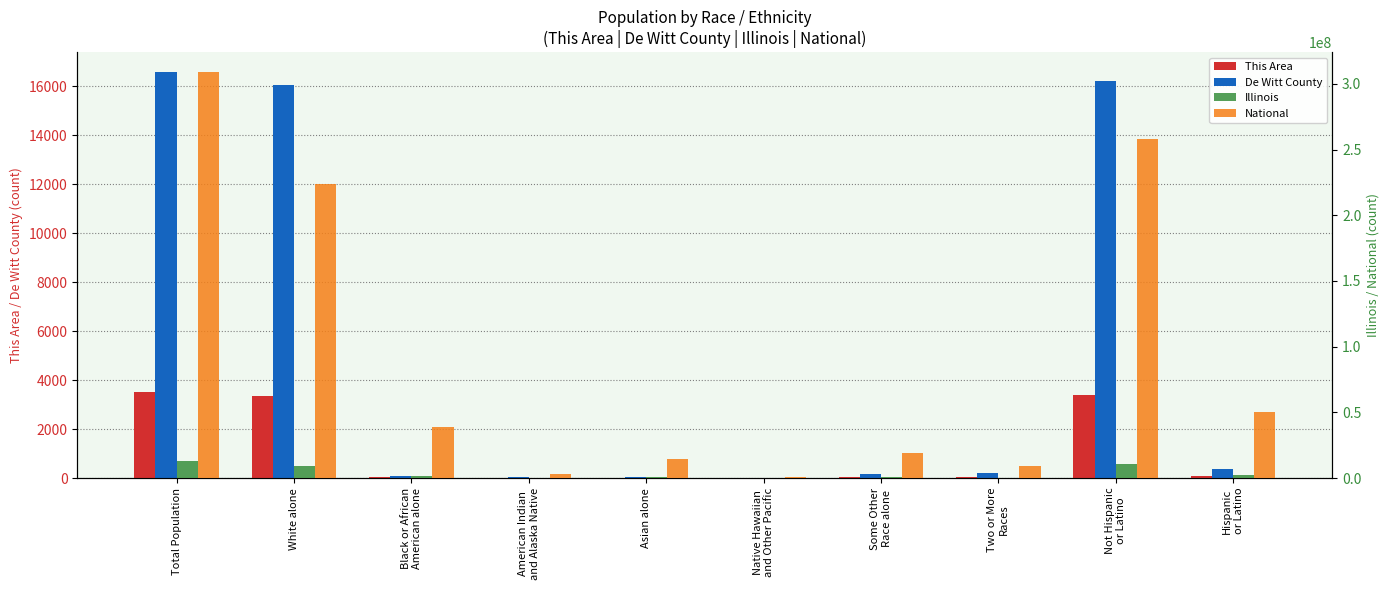

List the labels in order of This Area value, smallest first.

American Indian
and Alaska Native, Native Hawaiian
and Other Pacific, Asian alone, Black or African
American alone, Some Other
Race alone, Two or More
Races, Hispanic
or Latino, White alone, Not Hispanic
or Latino, Total Population